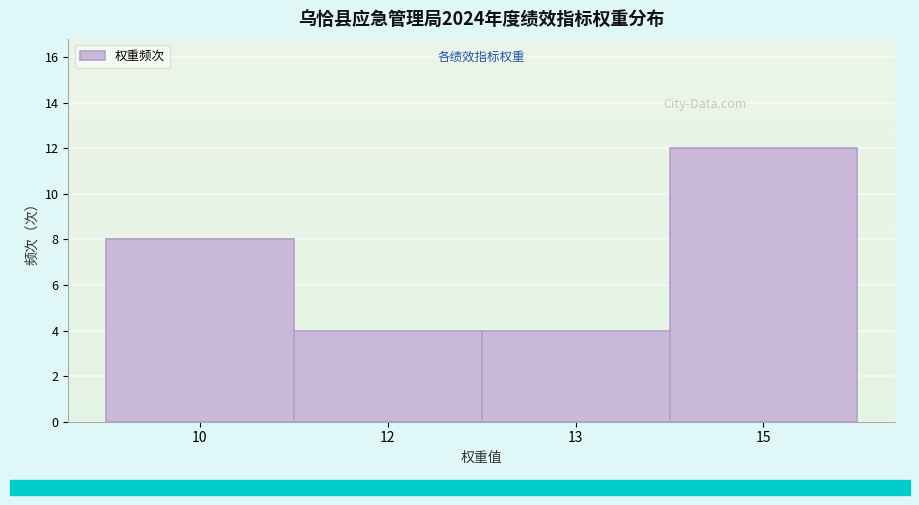

Reading left to right, what are all the values shown in this chart?

10=8	12=4	13=4	15=12